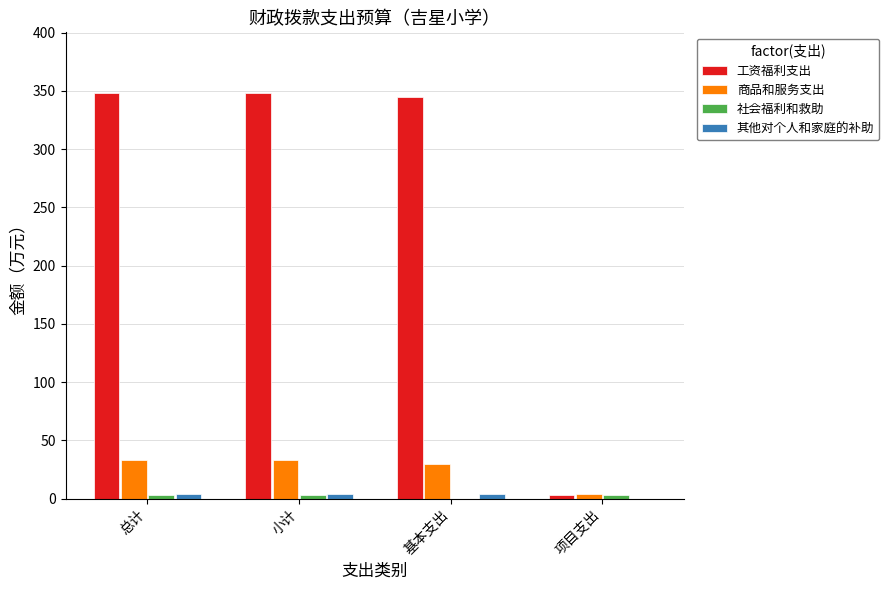

What is the sum of all 工资福利支出 values?

1044.1